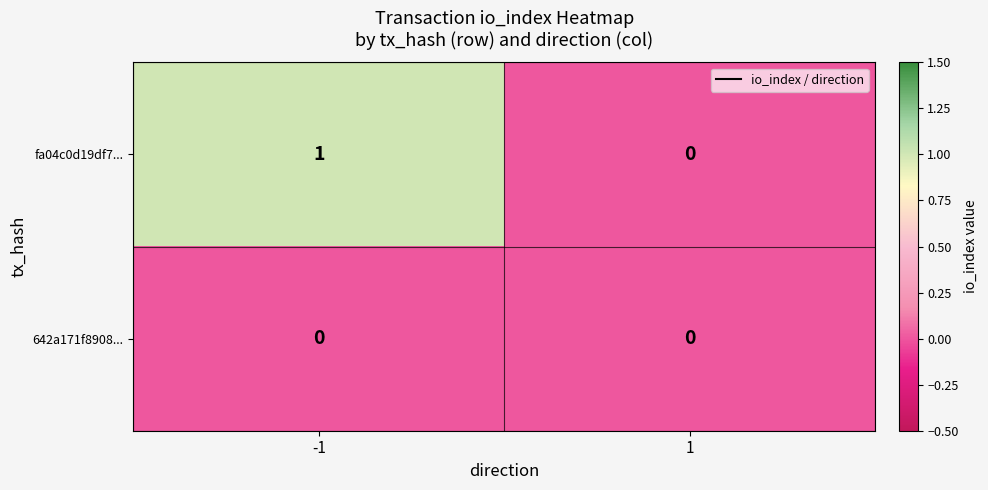

Reading left to right, list all the values displayed in this chart.

fa04c0d19df7...: 1	0
642a171f8908...: 0	0